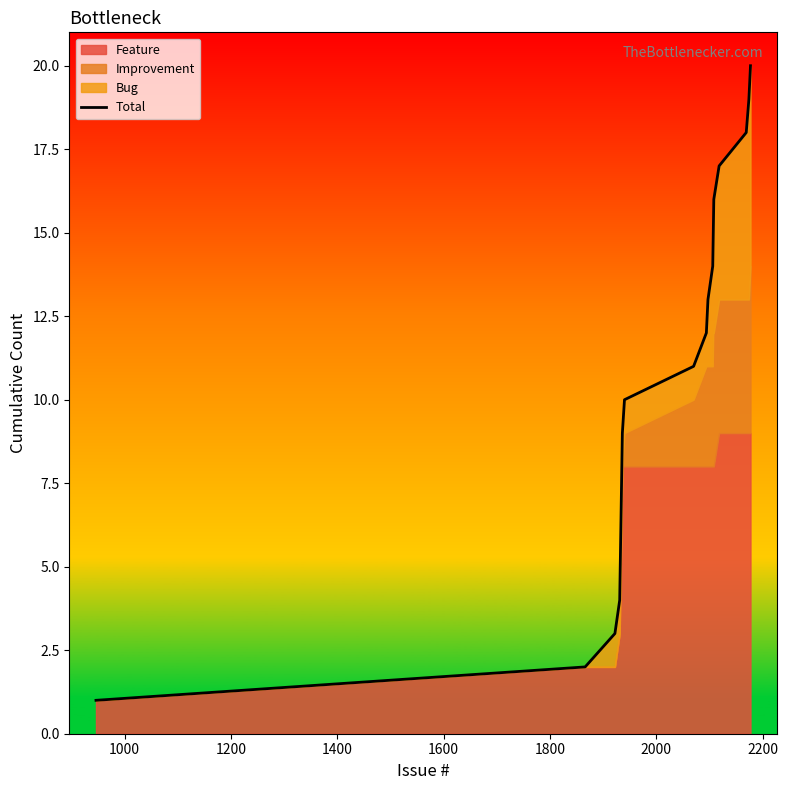

Does the chart have visible grid lines?

No